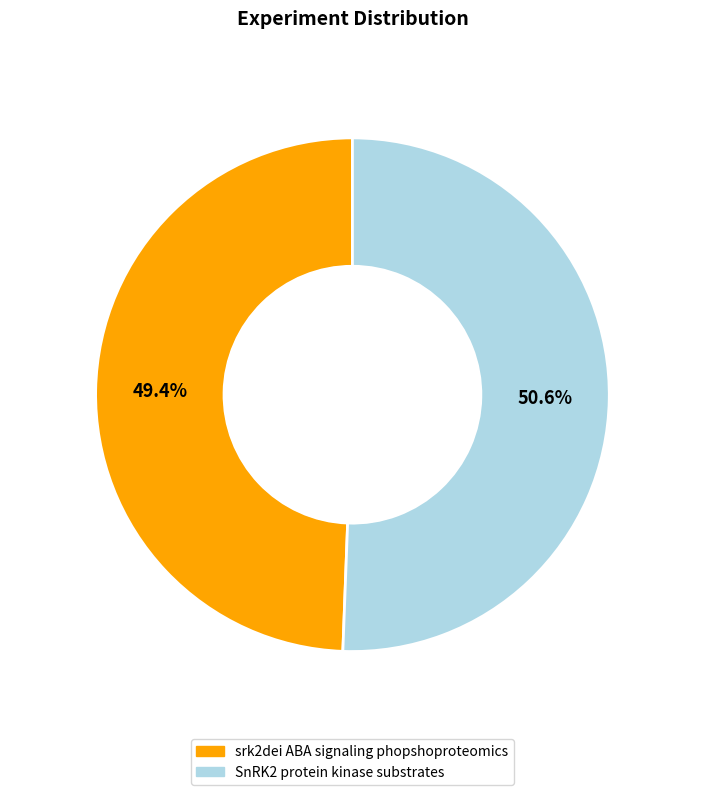

Is srk2dei ABA signaling phopshoproteomics the majority of the pie?

No